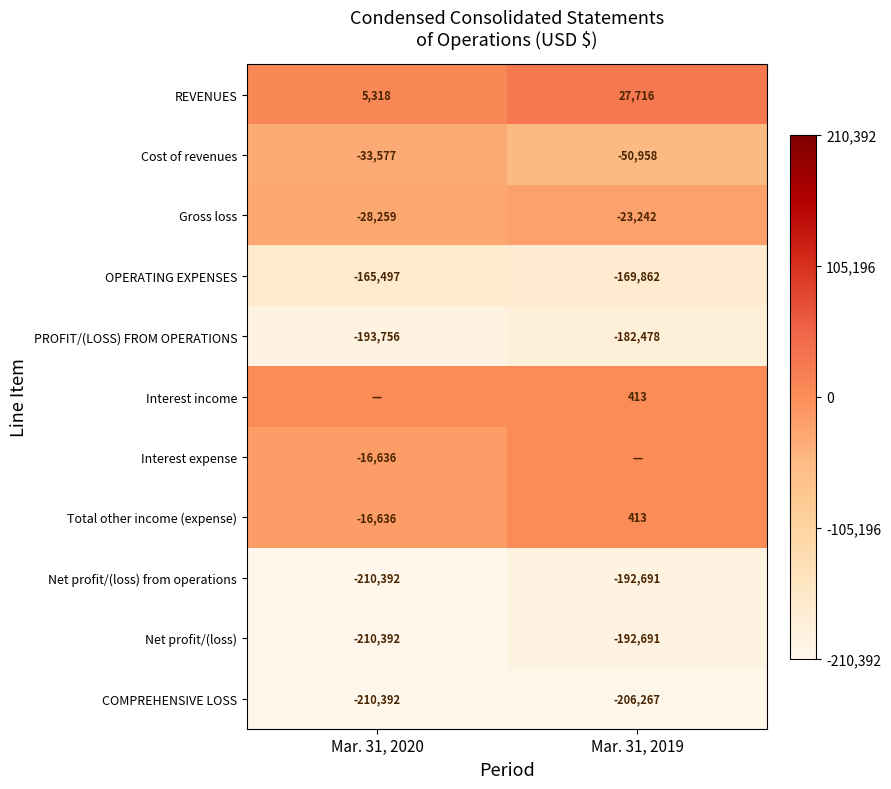

Is the value of REVENUES at Mar. 31, 2020 greater than the value of Net profit/(loss) from operations at Mar. 31, 2020?

Yes